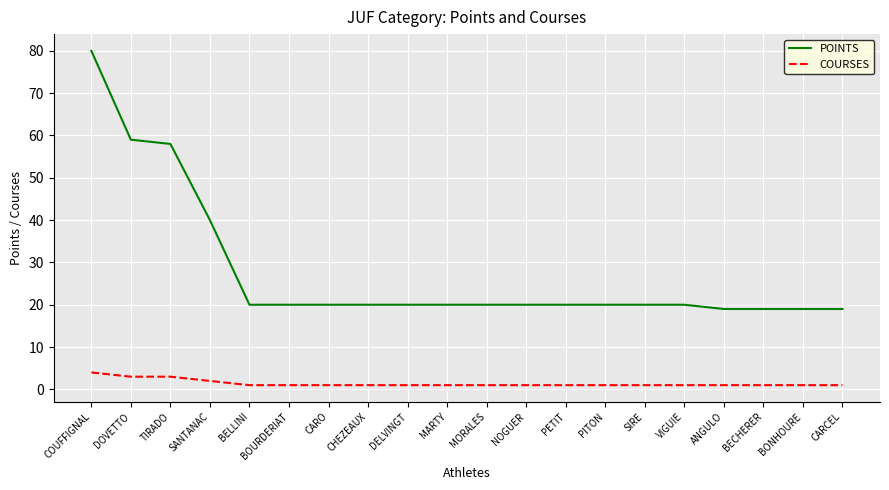

At which category is the sum across all series the highest?

COUFFIGNAL